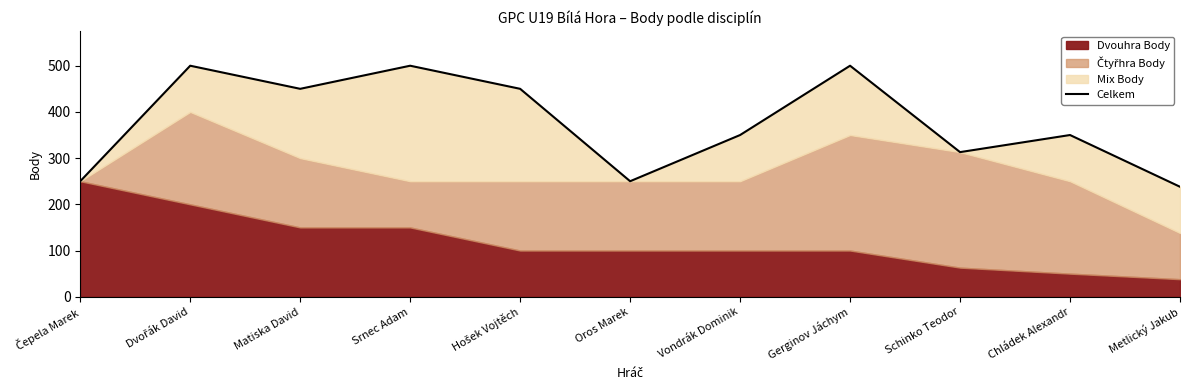

What is the minimum value shown in the chart?

238